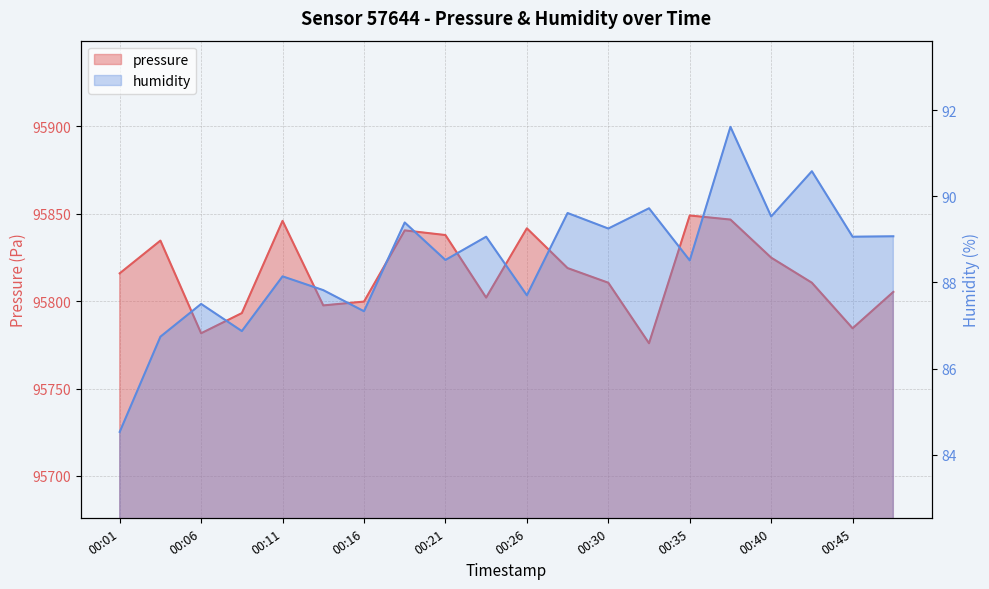

What is the smallest value displayed?

84.5